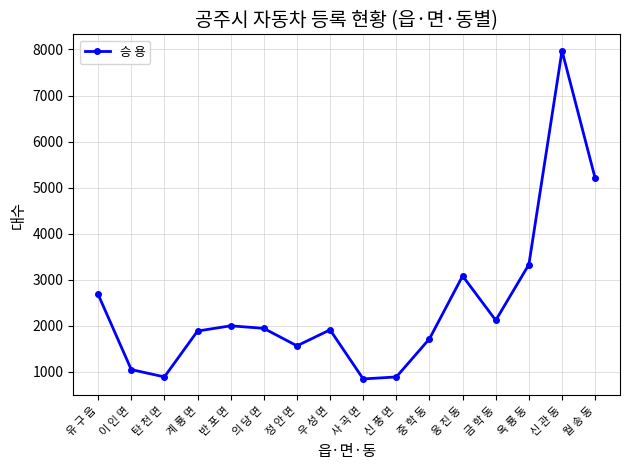

How many data points are less than 1943?

8